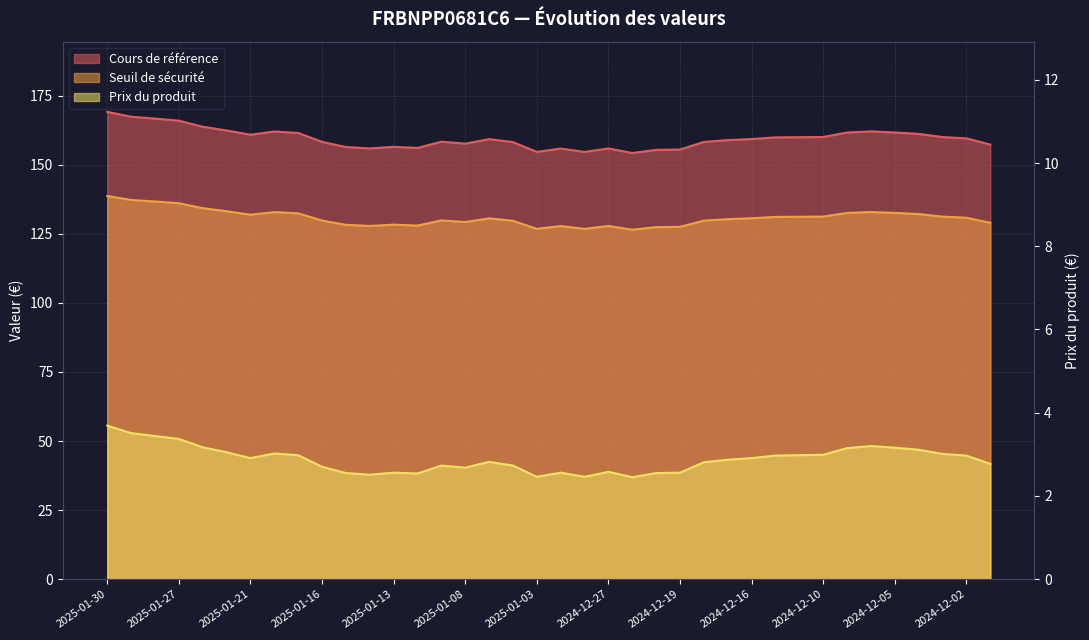

Read the Cours de référence value at 2025-01-24.

163.8